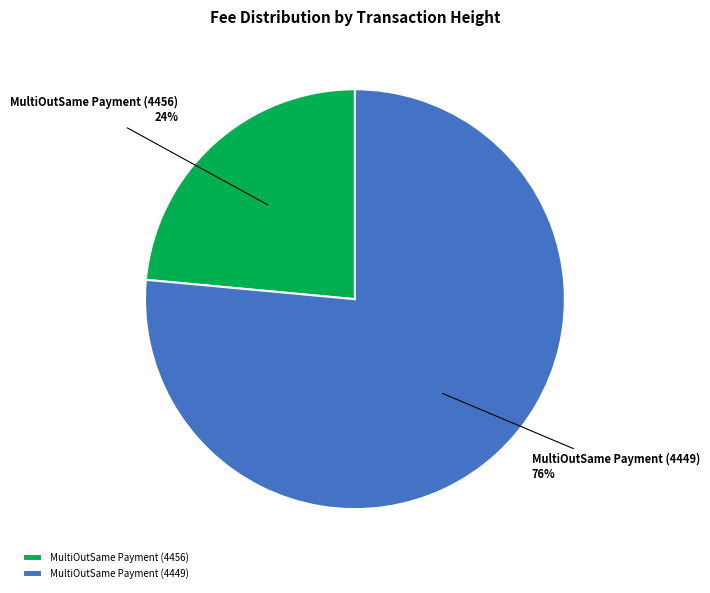

How many segments does this pie chart have?

2